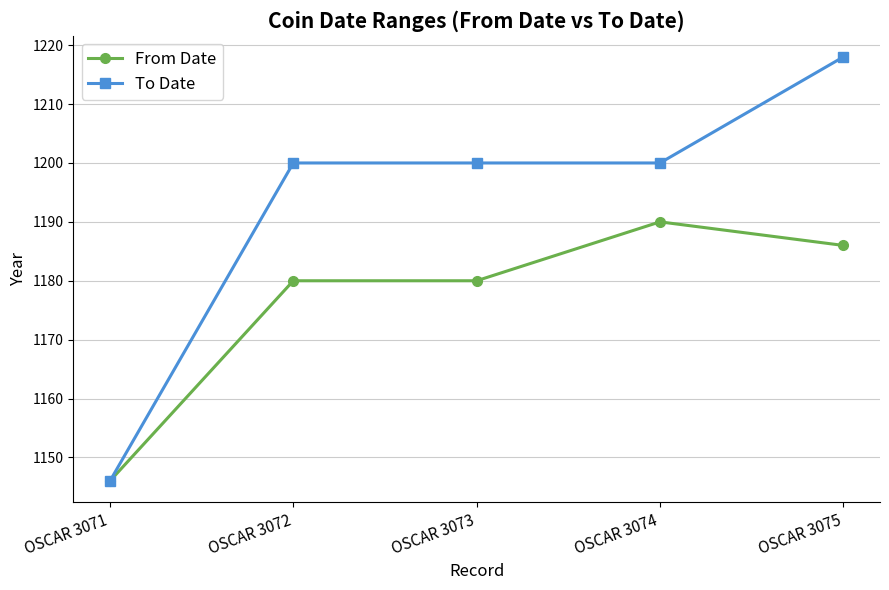

What value does the From Date series have at OSCAR 3075?

1186